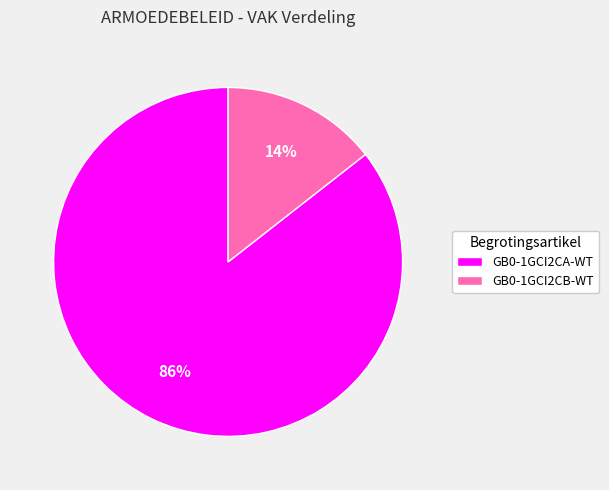

To the nearest percent, what is the average slice percentage?

50%